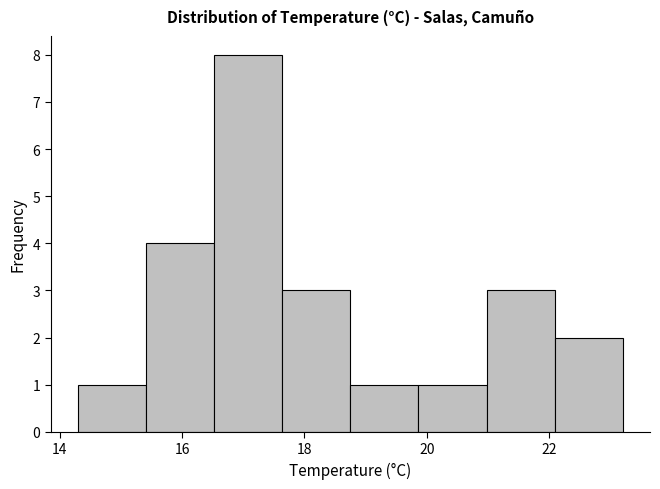

How tall is the bar that spans 14.4 to 15.4 on the x-axis? Neither the bar edges nor the heights are printed on the chart, so give them approximately, as read against the axes.

1